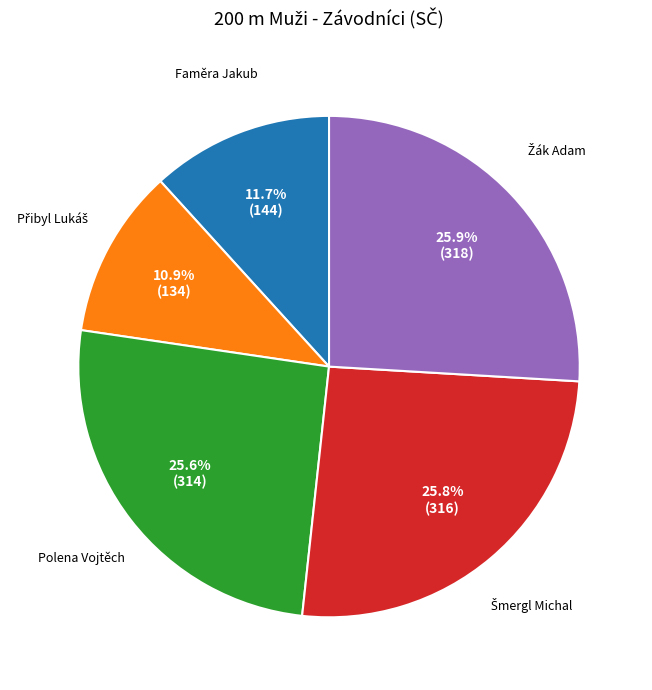

Does any single category account for the majority?

No